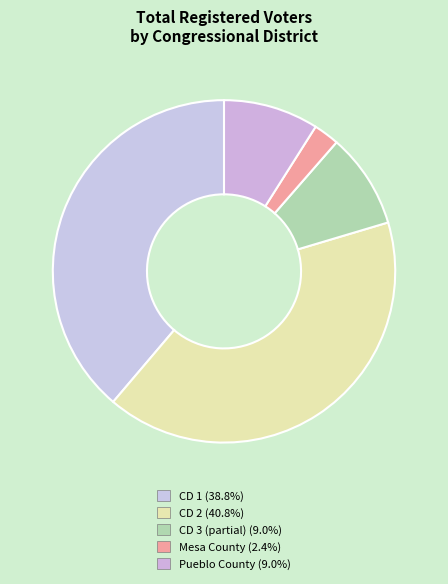

How many segments does this pie chart have?

5